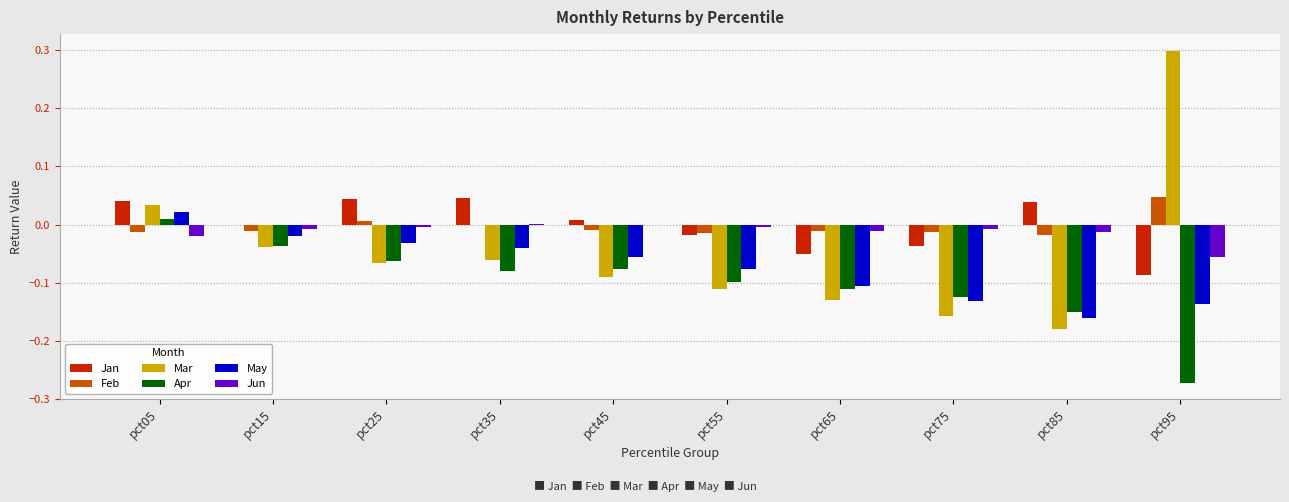

Is the value of Mar at pct55 greater than the value of Jan at pct65?

No